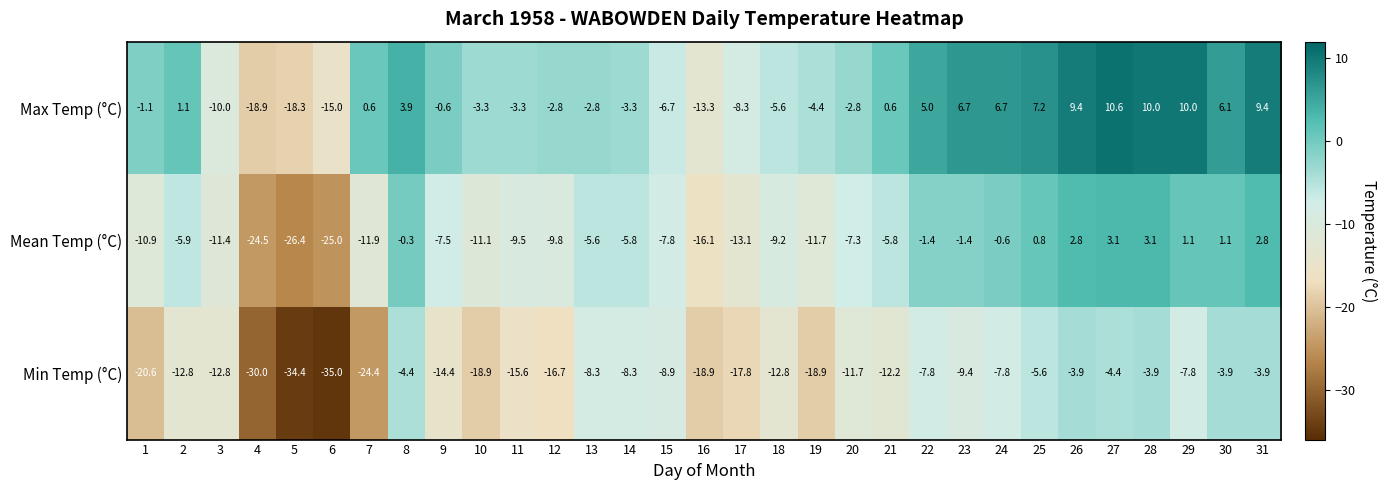

What is the total value across all series at 1?

-32.6